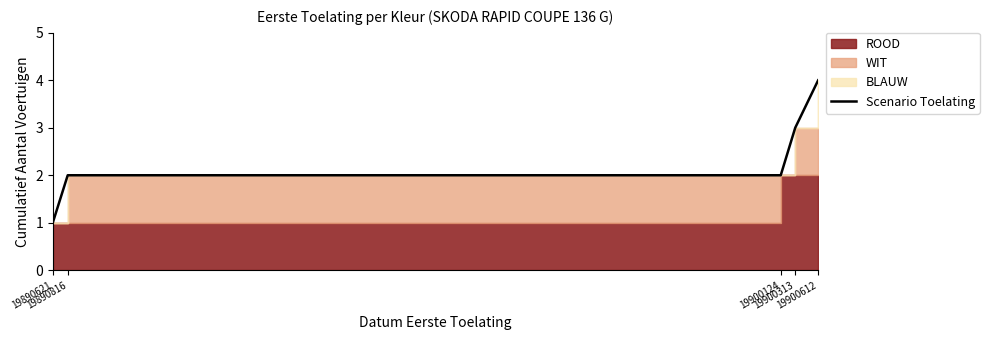

List the labels in order of value, largest first.

19900612, 19900313, 19890816, 19900124, 19890621